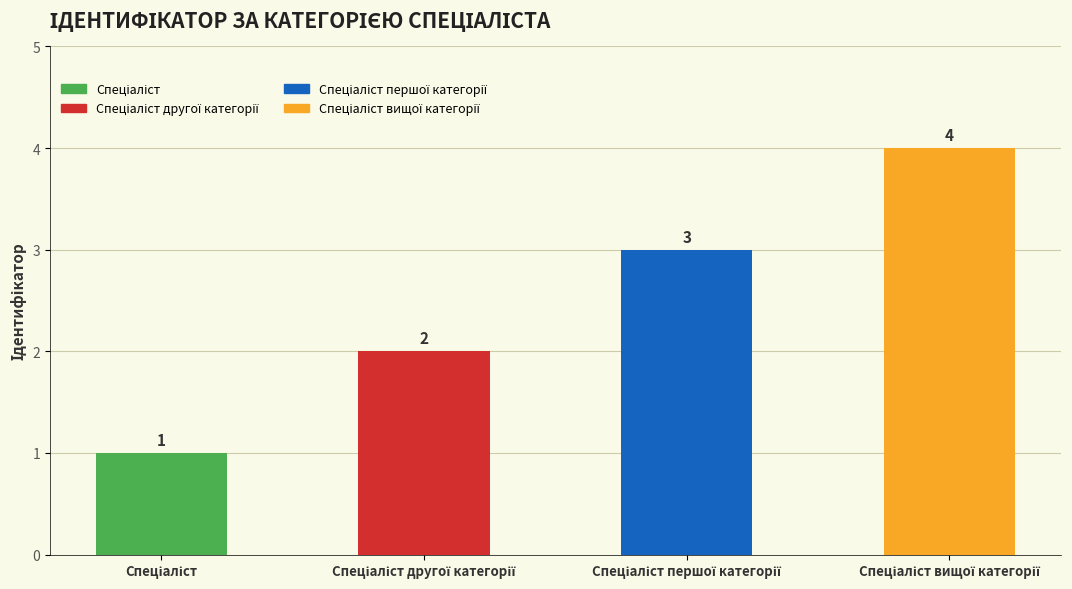

What is the value of the 2nd bar from the left?

2